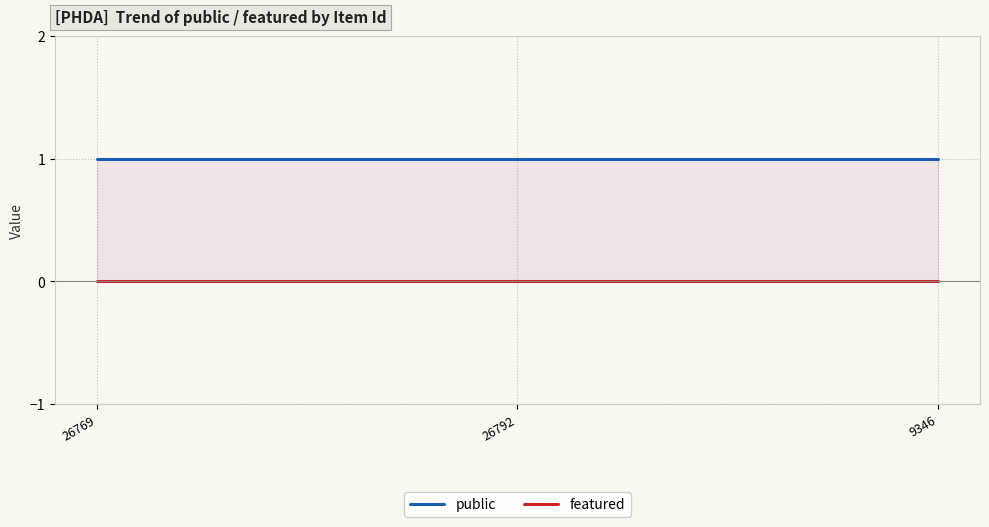

Reading left to right, transcribe all the data shown in this chart.

public: 1	1	1
featured: 0	0	0